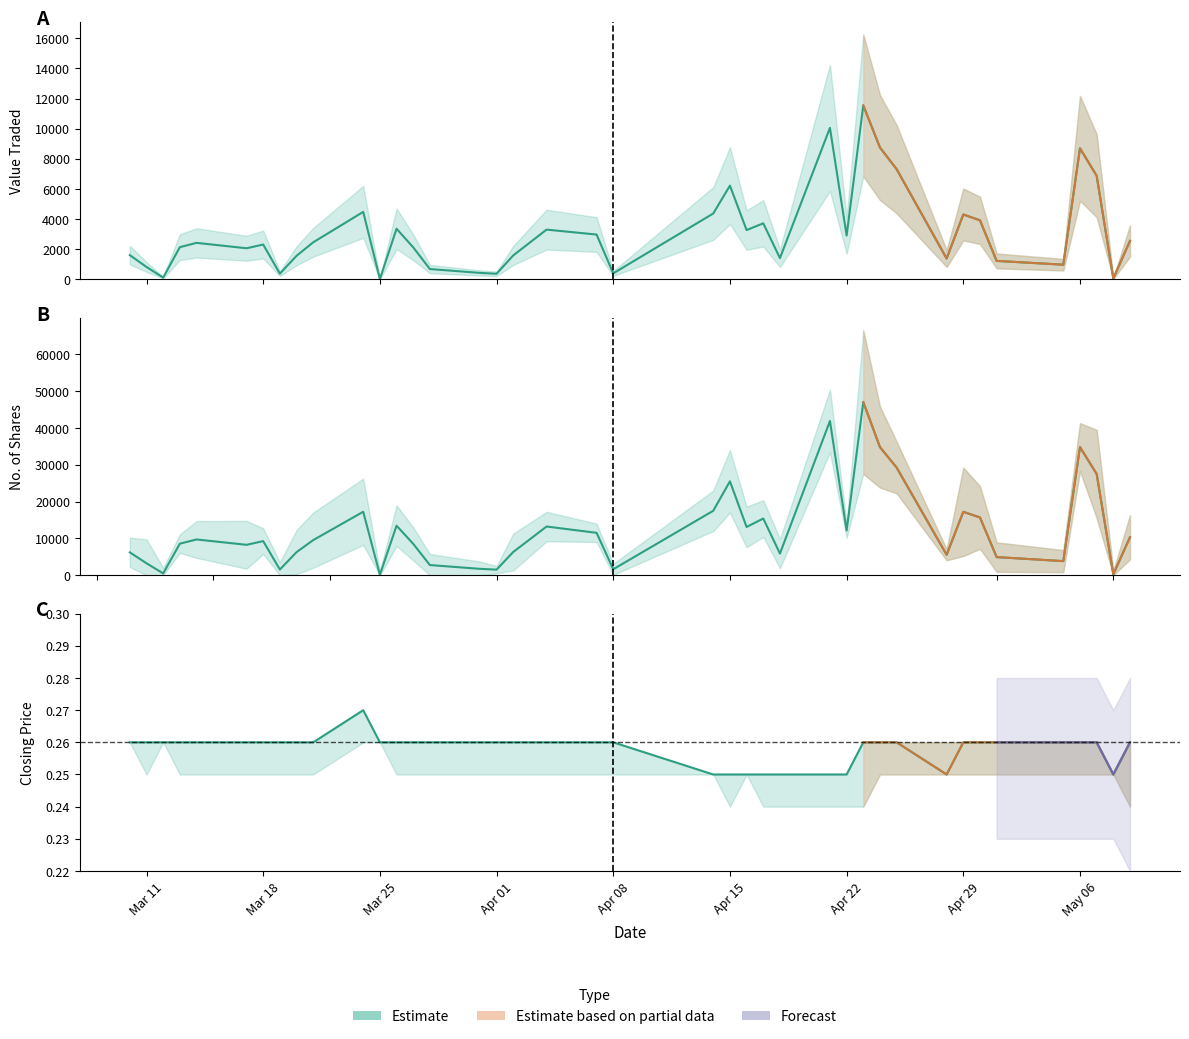

True or false: Value Traded and Closing intersect in this chart.

False